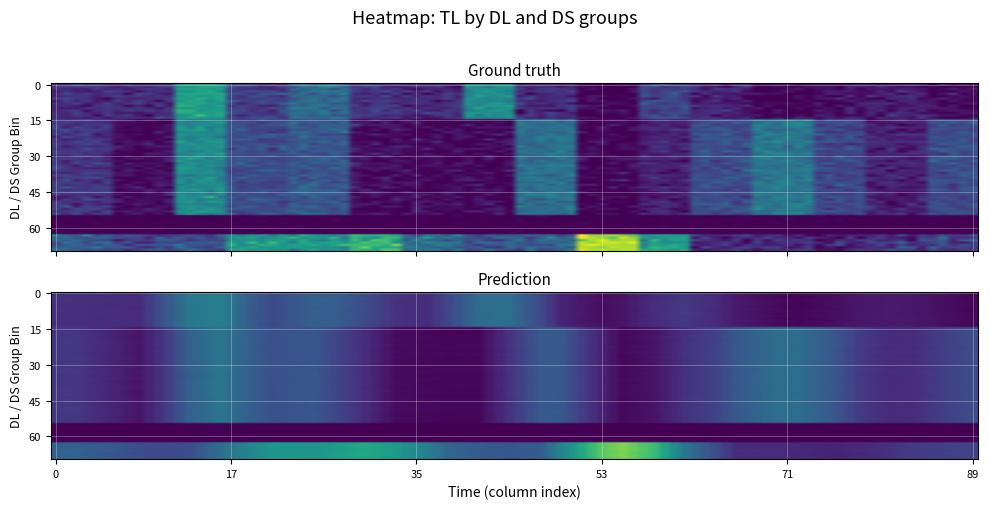

At how many categories does at least one series exceed 2?

5